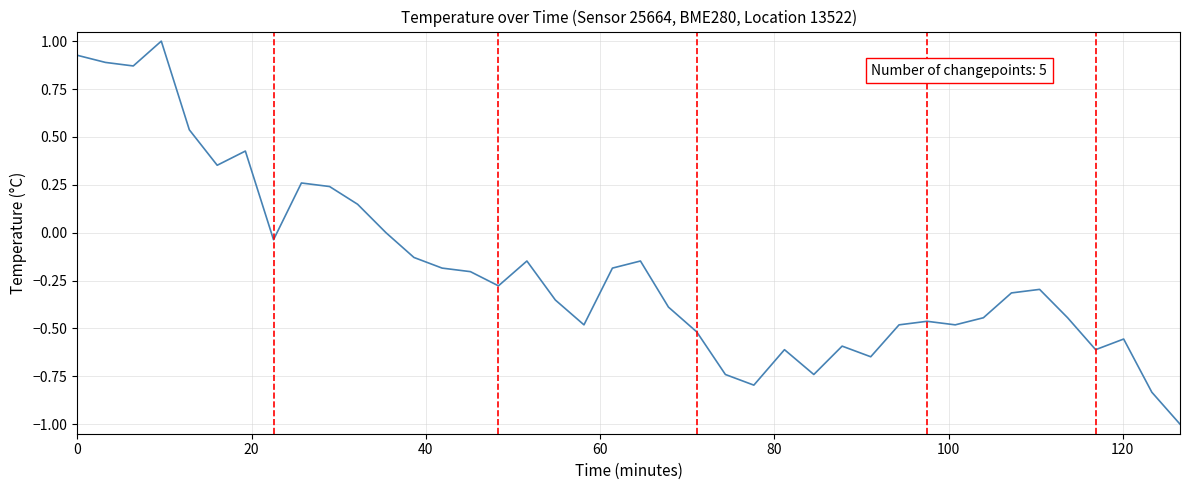

What is the difference between the maximum and minimum values?

2.0